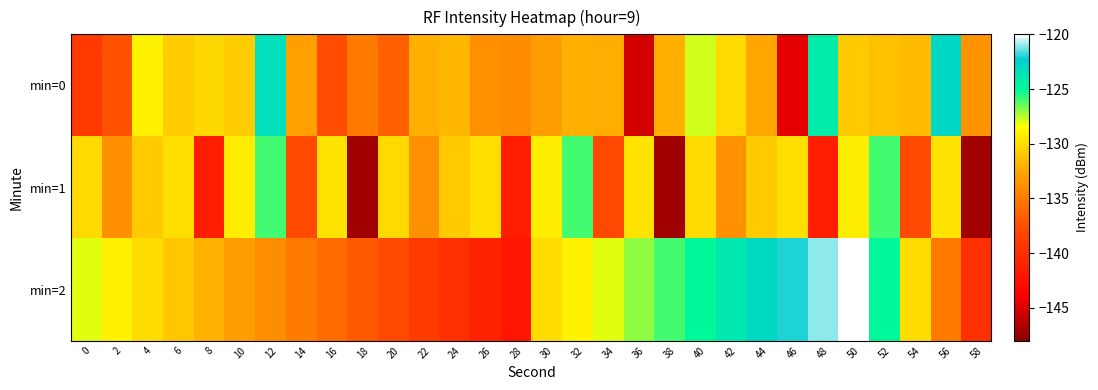

What is the total value across all series at 32?

-387.0